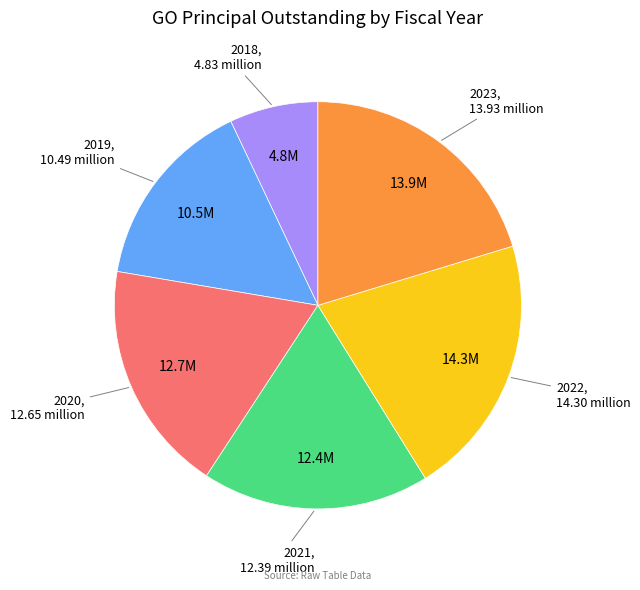

Is it true that 2019 is 15% of the pie?

True